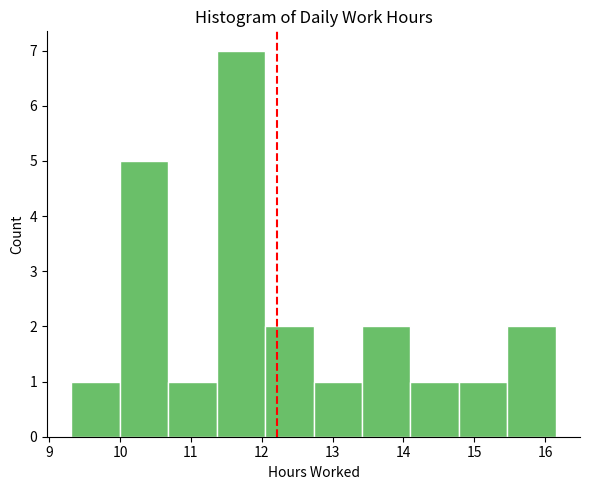

How tall is the bar that spans 14.1 to 14.8 on the x-axis? Neither the bar edges nor the heights are printed on the chart, so give them approximately, as read against the axes.

1